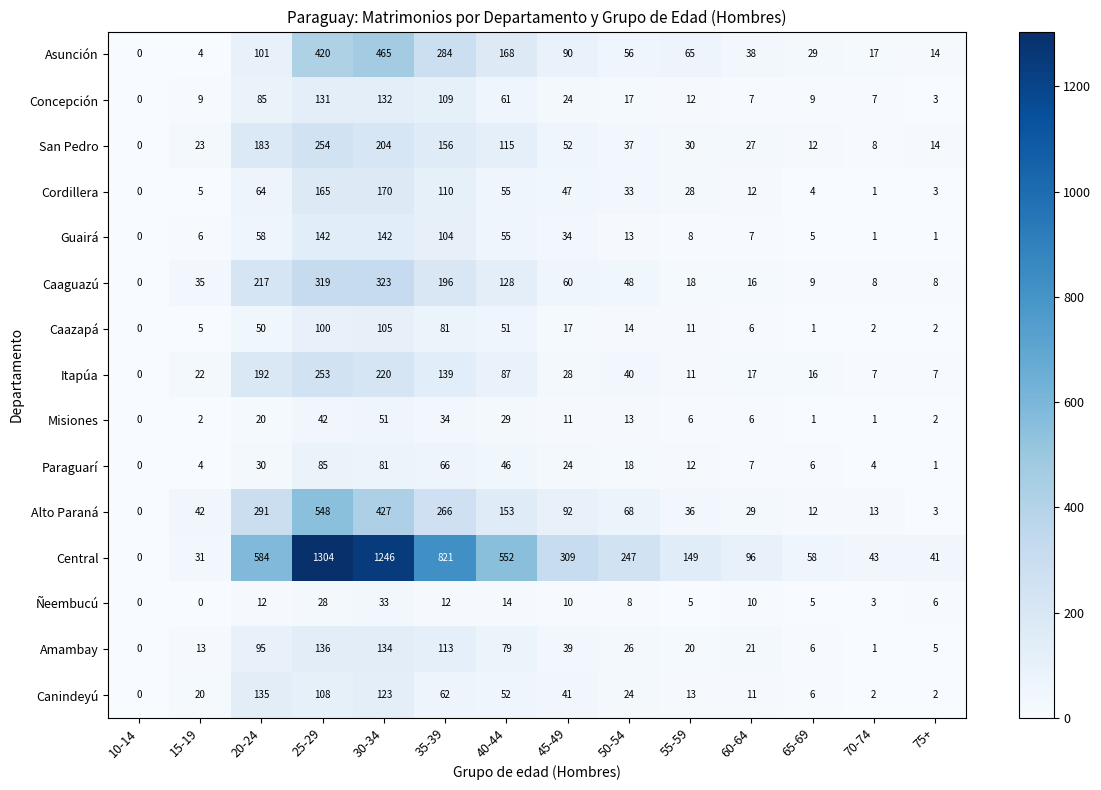

Rank the series by their maximum value, from highest to lowest.

Central, Alto Paraná, Asunción, Caaguazú, San Pedro, Itapúa, Cordillera, Guairá, Amambay, Canindeyú, Concepción, Caazapá, Paraguarí, Misiones, Ñeembucú